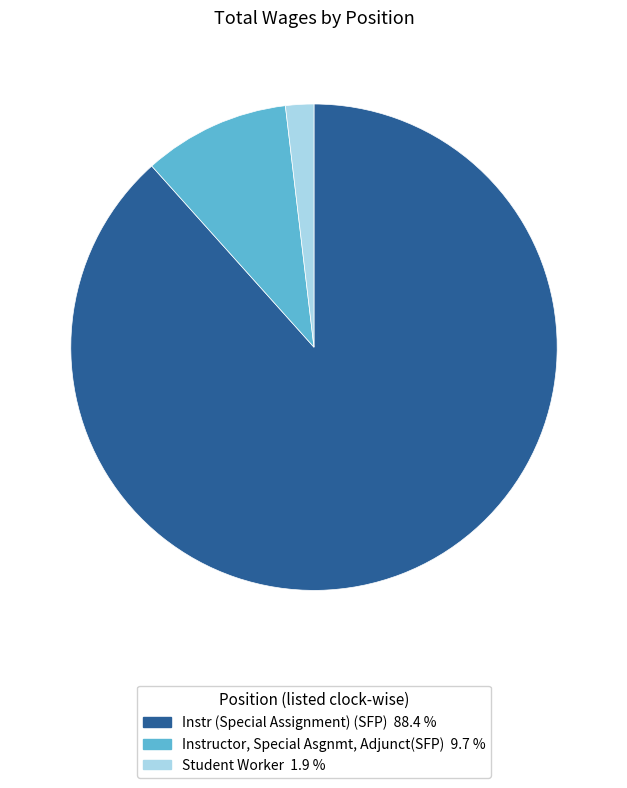

Is the sum of Student Worker and Instructor, Special Asgnmt, Adjunct(SFP) greater than half?

No